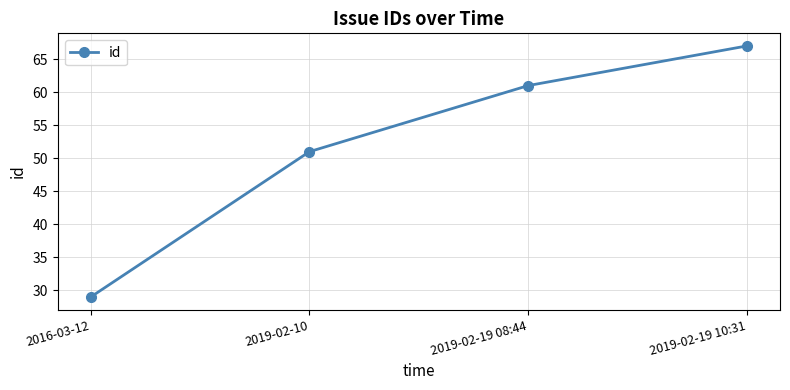

True or false: the data shows 29 at 2016-03-12.

True